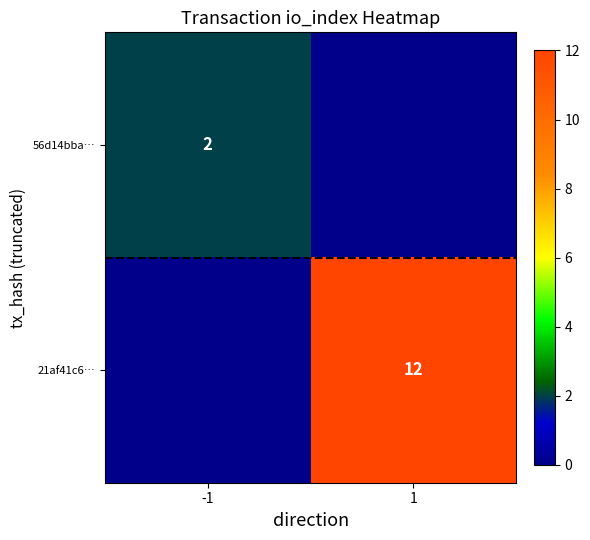

True or false: 56d14bba… has a value of 2 at -1.

True